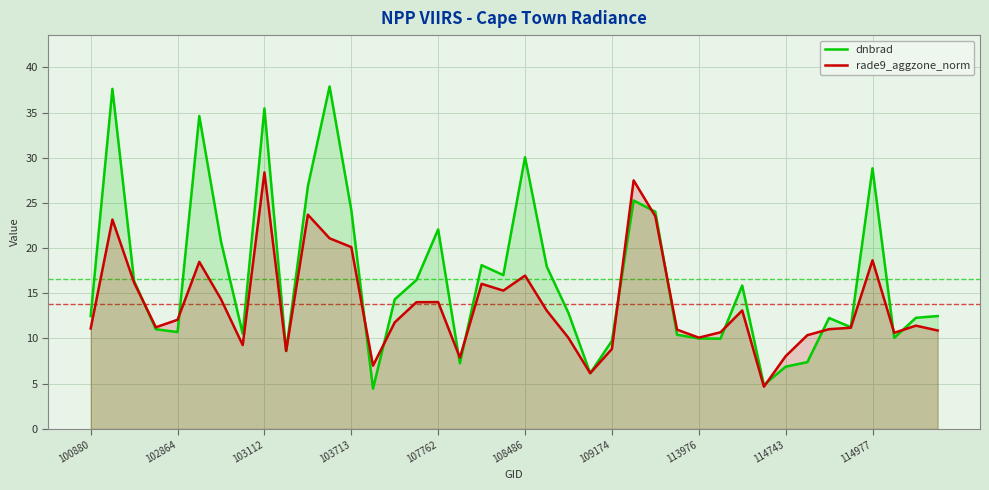

Rank the series by their maximum value, from highest to lowest.

dnbrad, rade9_aggzone_norm